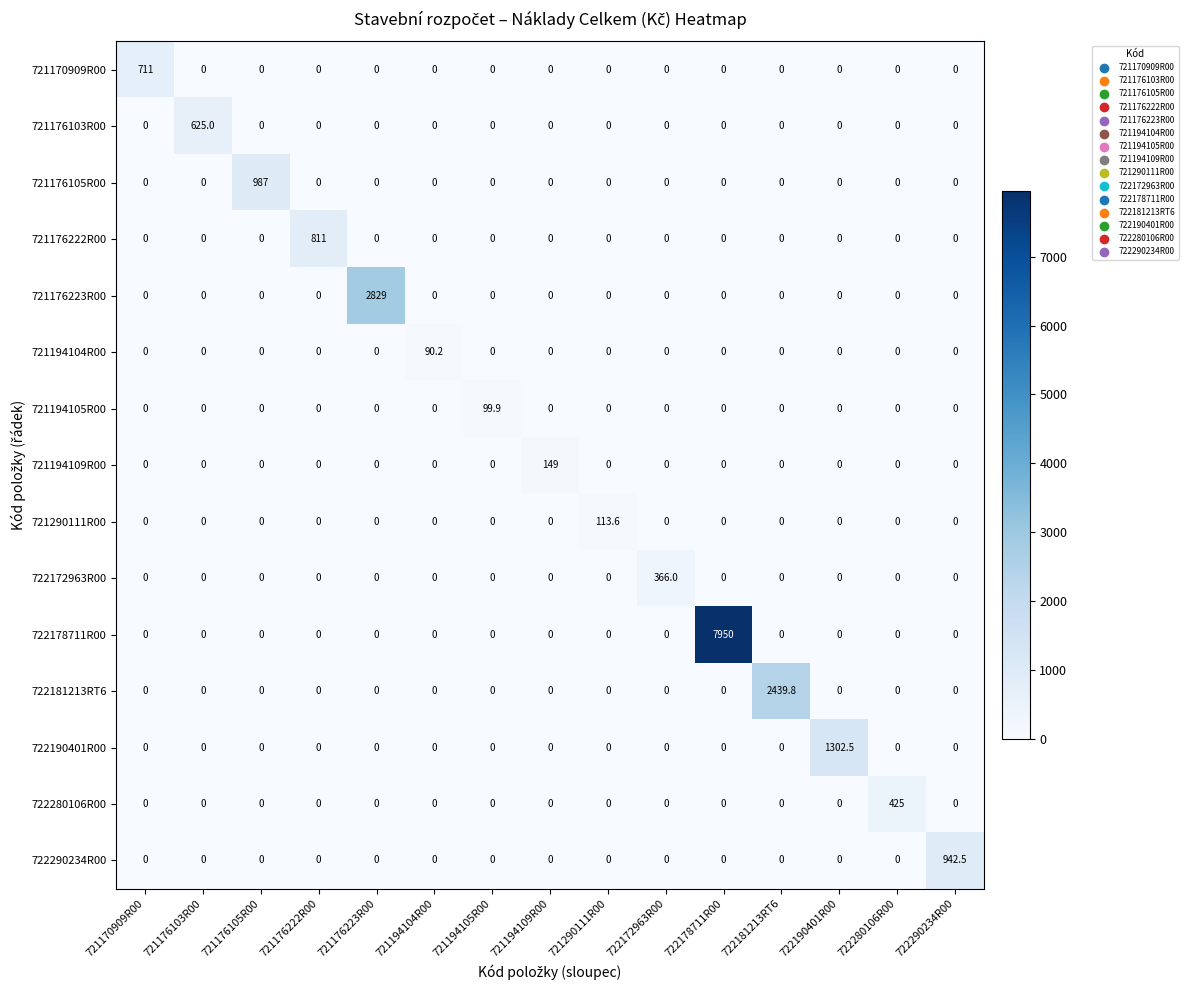

At which category is the sum across all series the highest?

722178711R00